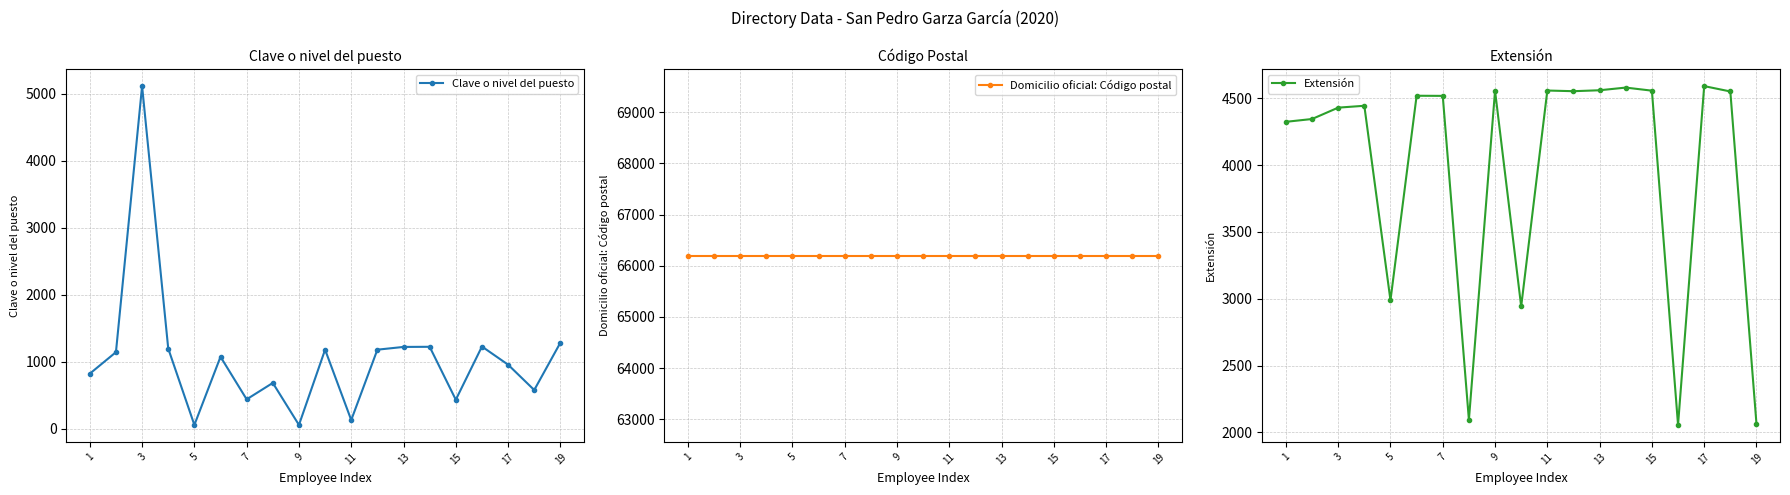

True or false: Domicilio oficial: Código postal and Extensión cross at least once.

False